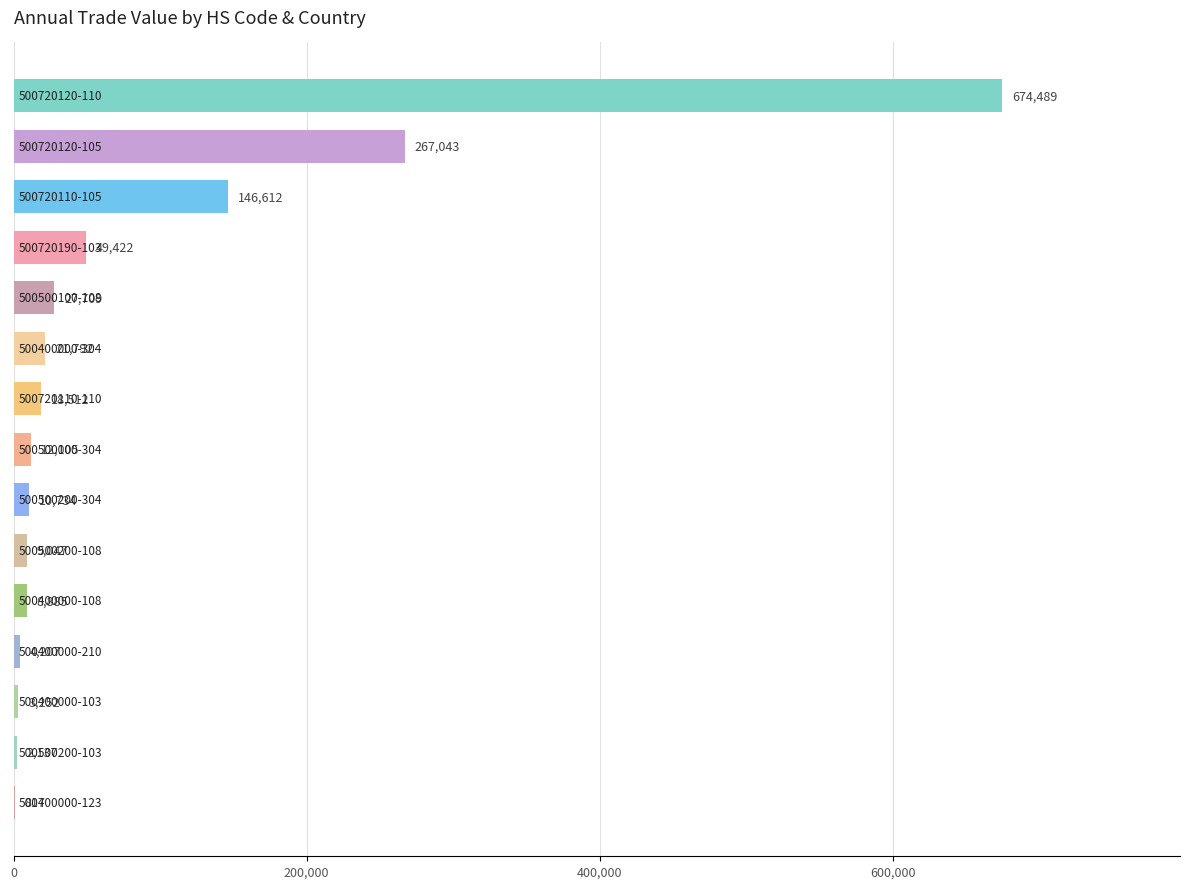

What is the greatest value displayed?

674489